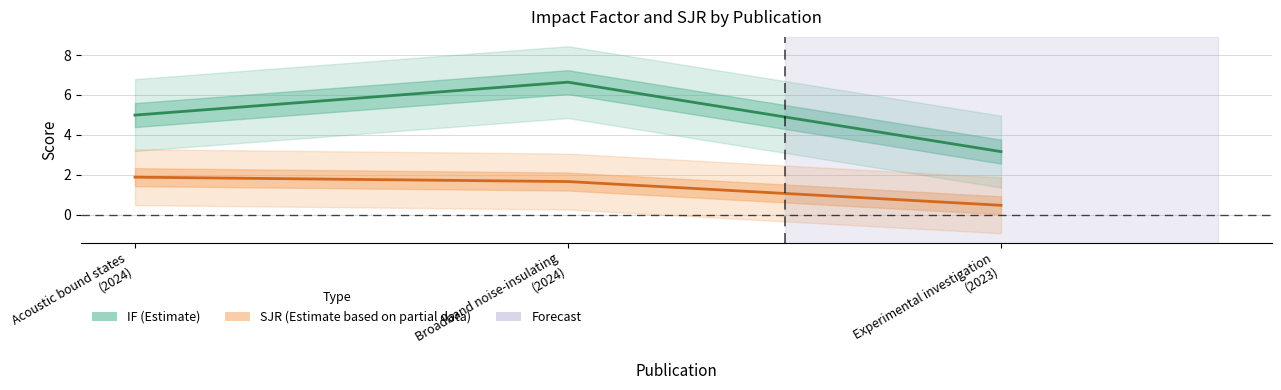

What is the label of the 1st point from the left?

Acoustic bound states
(2024)